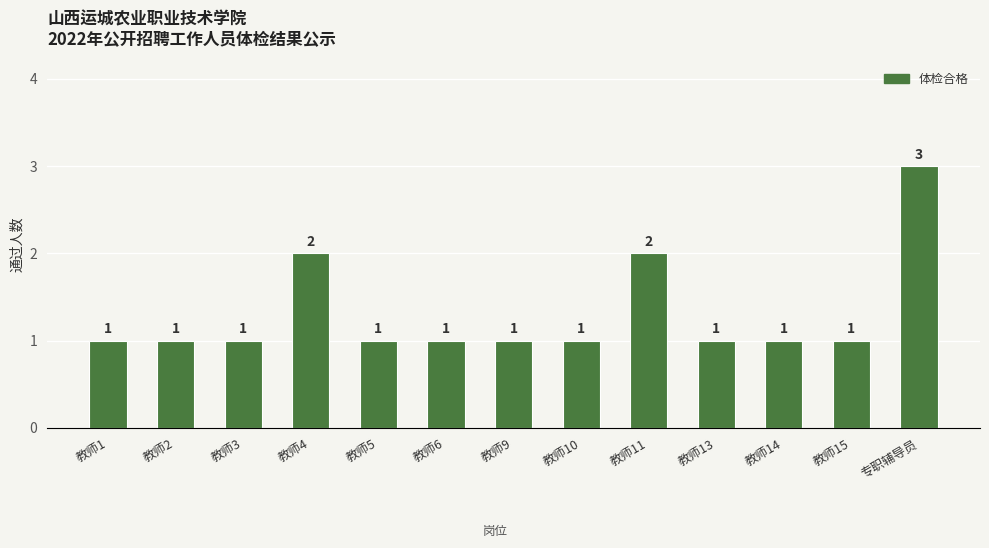

Is it true that the value at 教师11 is 3?

False